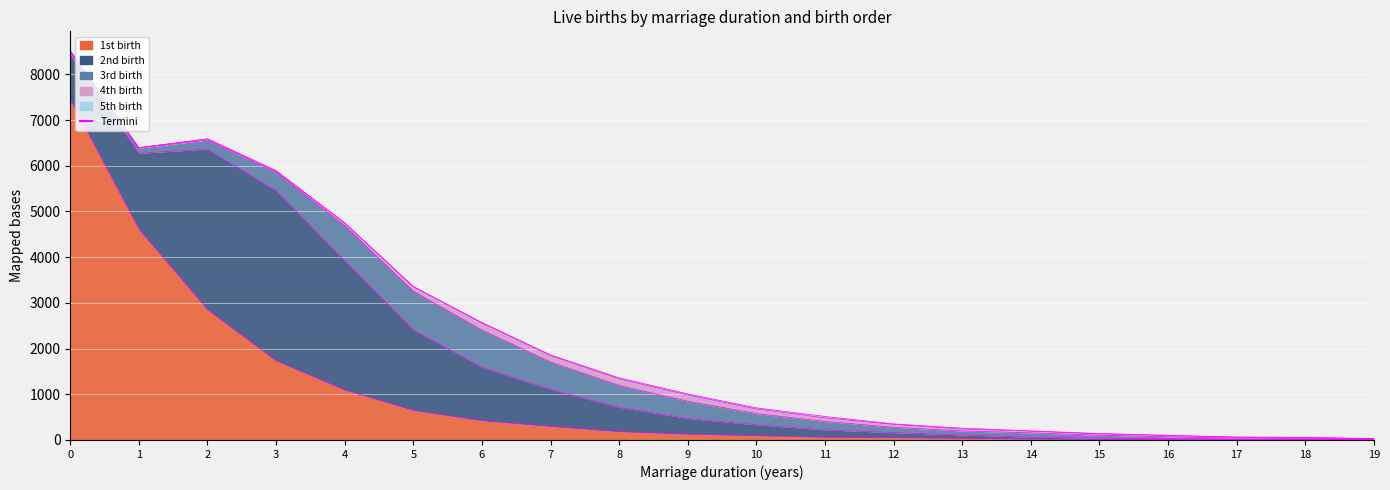

What is the greatest value displayed?

7446